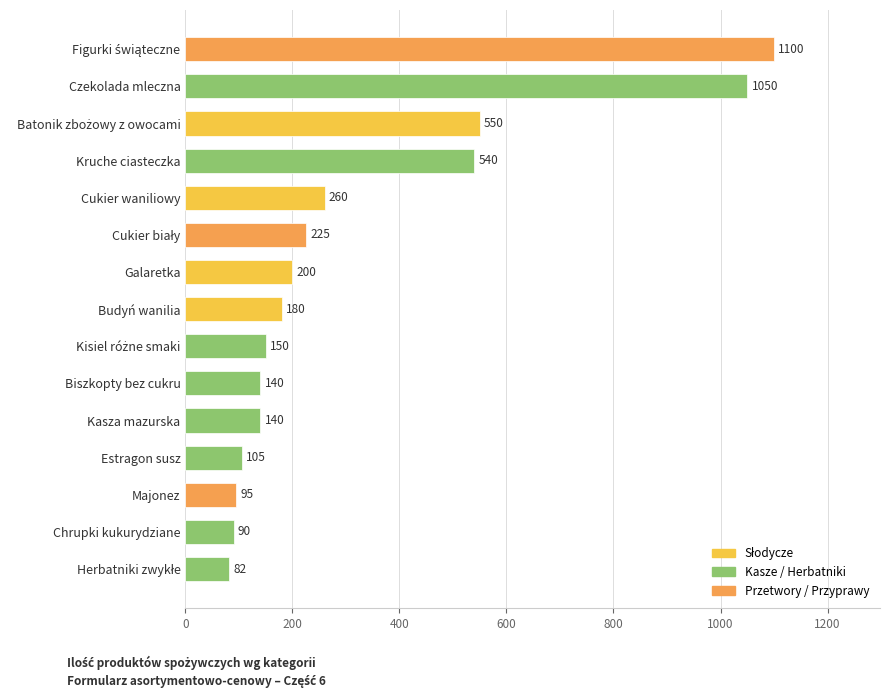

What is the difference between the maximum and minimum values?

1018